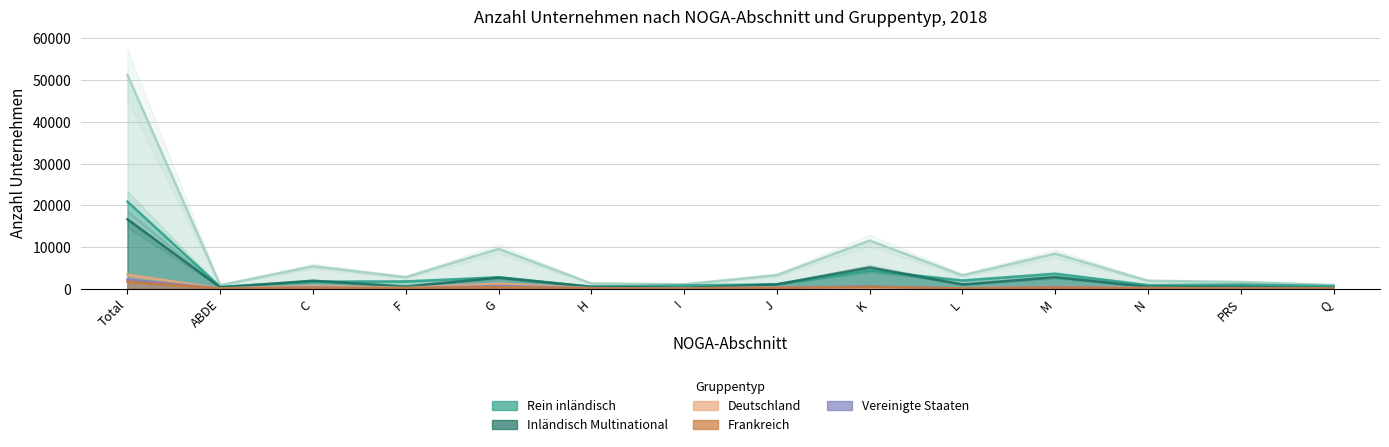

Reading left to right, what are all the values shown in this chart?

Total_Unternehmen: Total=51271	ABDE=804	C=5341	F=2734	G=9524	H=1225	I=1019	J=3232	K=11529	L=3176	M=8387	N=1870	PRS=1586	Q=844
Rein_inlaendisch: Total=20863	ABDE=402	C=1655	F=1717	G=2699	H=447	I=755	J=1022	K=4286	L=1946	M=3545	N=822	PRS=971	Q=596
Inlaendisch_Multinational: Total=16618	ABDE=291	C=1885	F=488	G=2636	H=417	I=141	J=1026	K=5066	L=986	M=2732	N=427	PRS=408	Q=115
Deutschland: Total=3342	ABDE=30	C=645	F=153	G=1193	H=95	I=24	J=315	K=237	L=34	M=417	N=136	PRS=40	Q=23
Frankreich: Total=1633	ABDE=24	C=148	F=87	G=368	H=32	I=16	J=141	K=430	L=29	M=220	N=66	PRS=41	Q=31
Vereinigte_Staaten: Total=2181	ABDE=6	C=291	F=14	G=641	H=40	I=10	J=220	K=471	L=20	M=362	N=70	PRS=26	Q=10